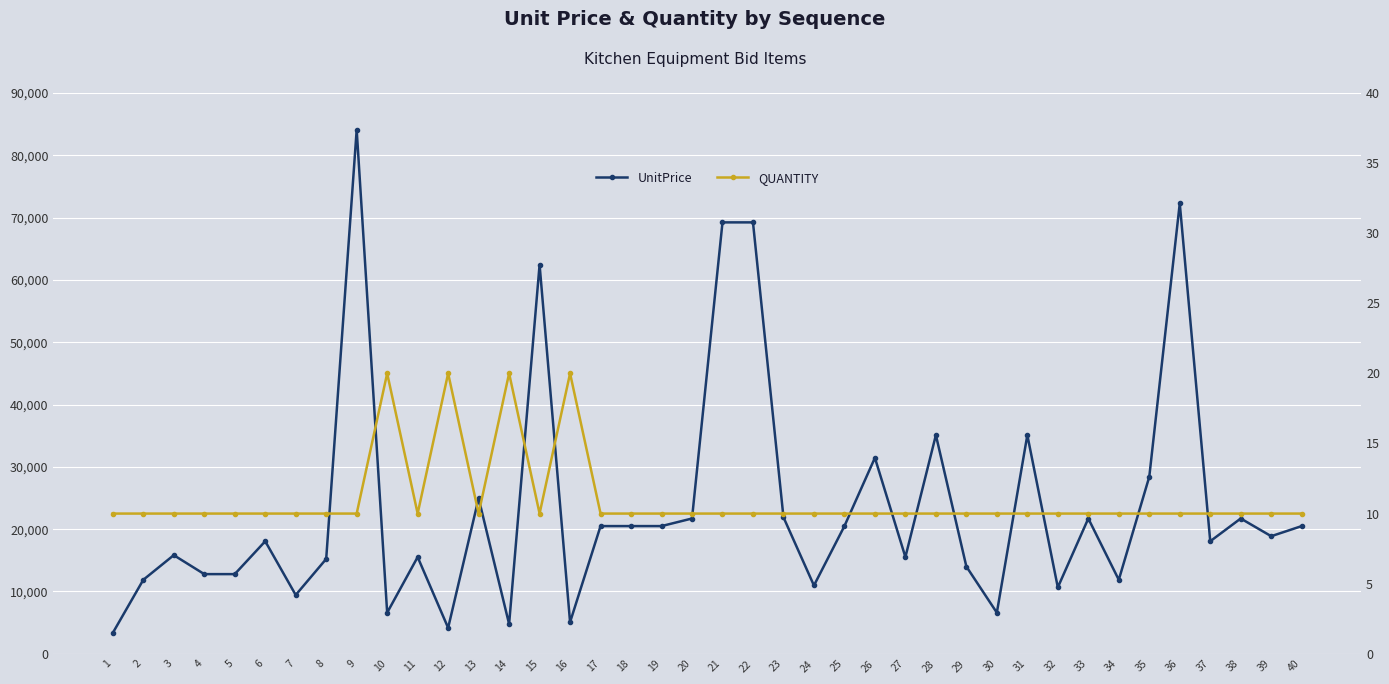

The UnitPrice series shows 18056.5 at 6. True or false?

True